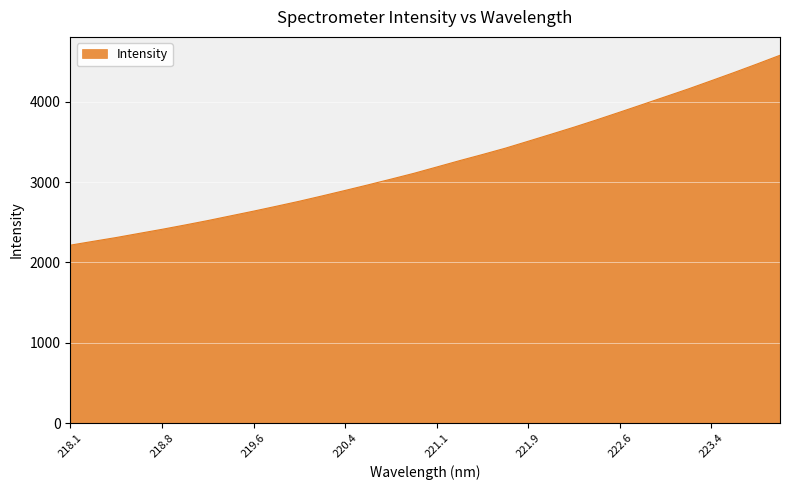

True or false: the data has more than 2 interior local peaks.

False